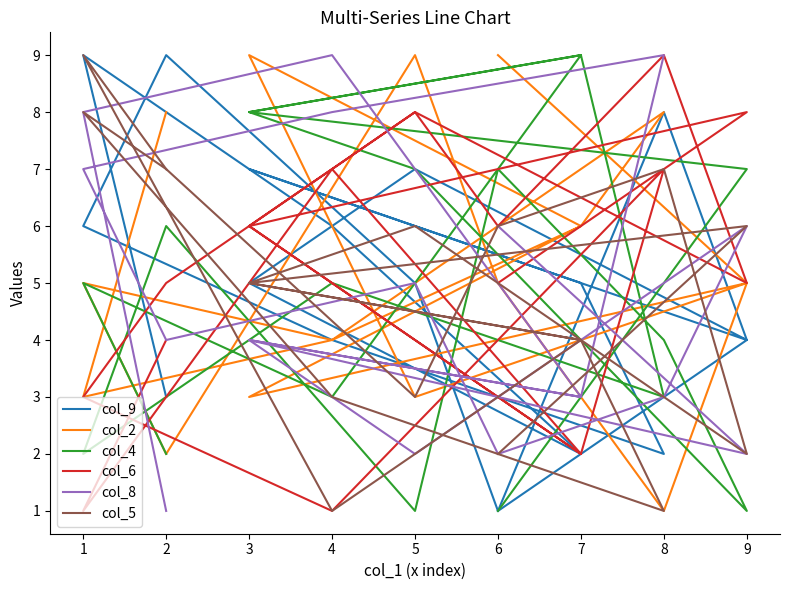

What are all the series names shown in the legend?

col_9, col_2, col_4, col_6, col_8, col_5